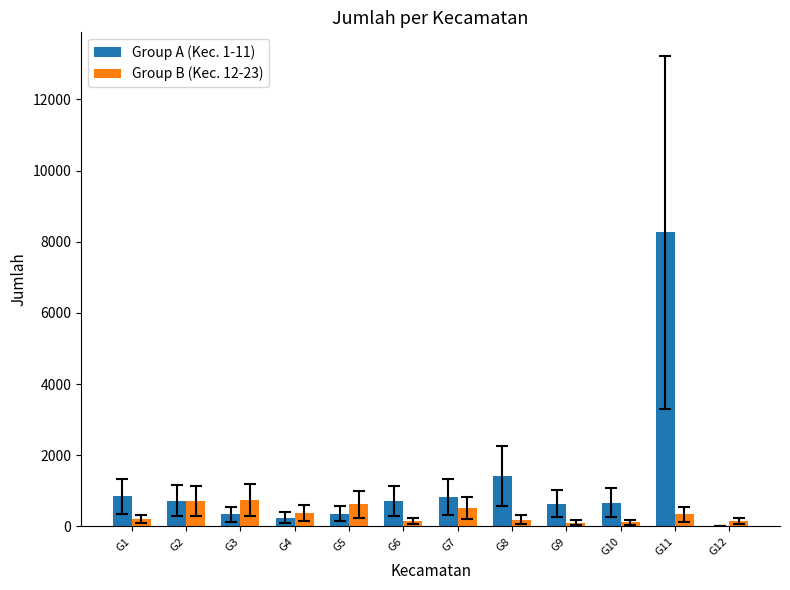

Which series has the largest total across all categories?

Group A (Kec. 1-11)